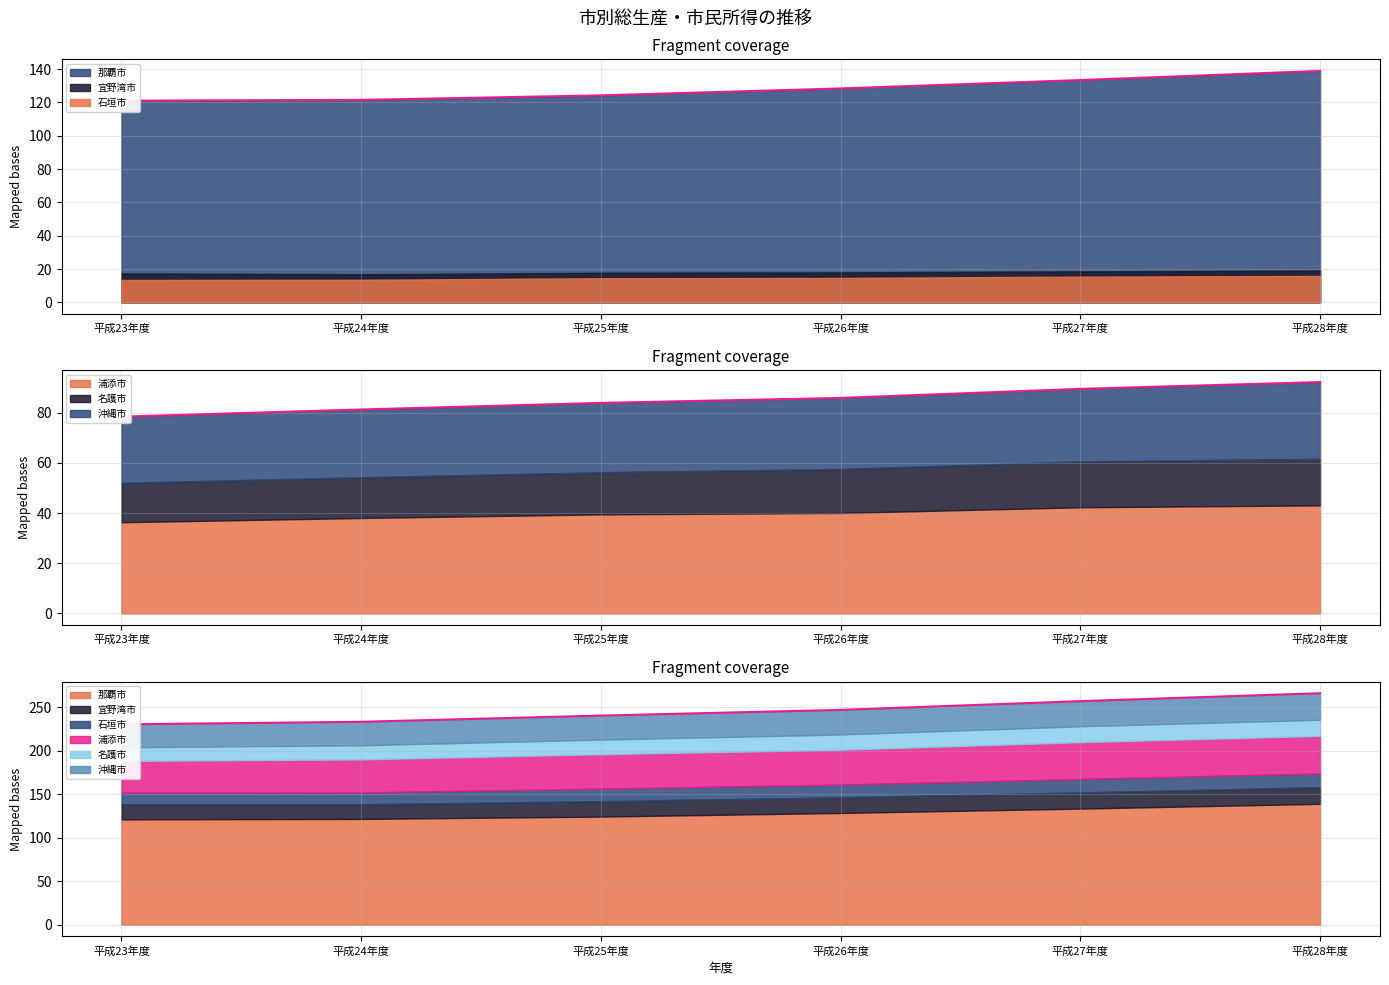

Rank the categories by 石垣市 value from lowest to highest.

平成23年度, 平成24年度, 平成25年度, 平成26年度, 平成27年度, 平成28年度